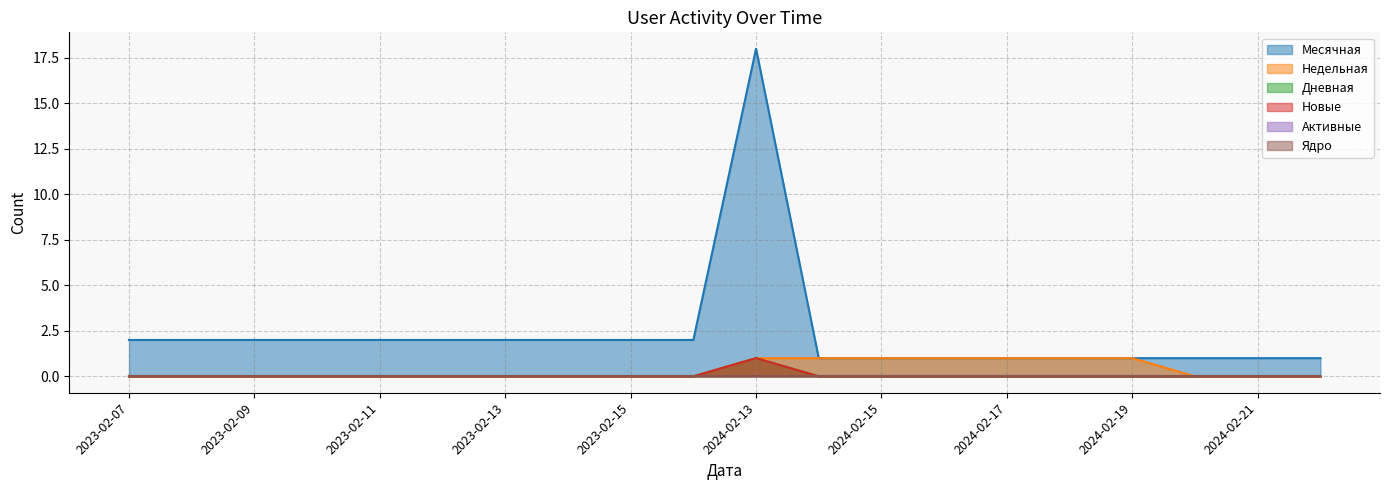

At how many categories does at least one series exceed 15?

1